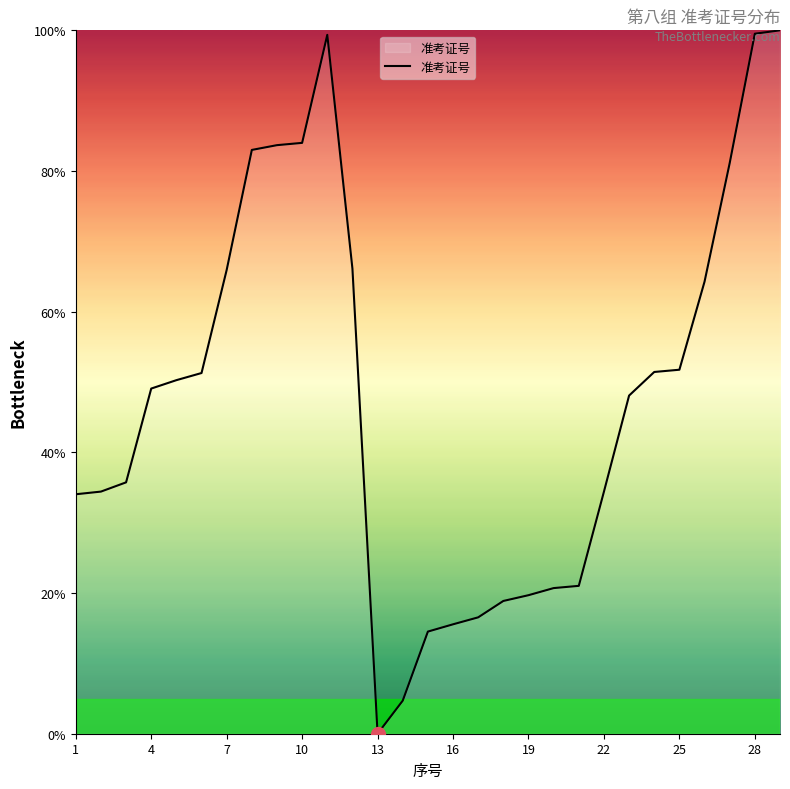

What is the greatest value displayed?

100.0